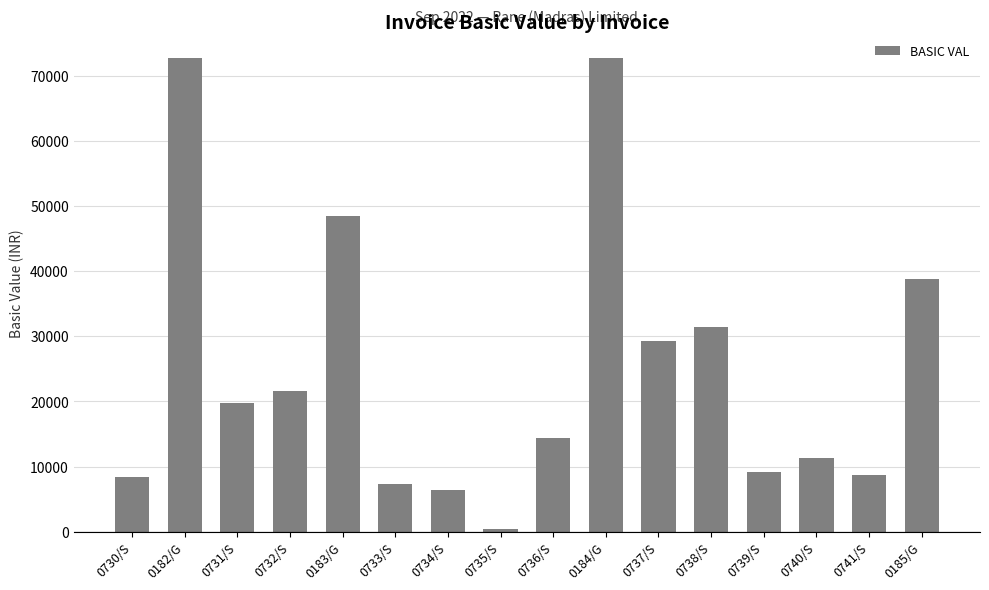

What is the change in value from 0736/S to 0184/G?

+58347.0